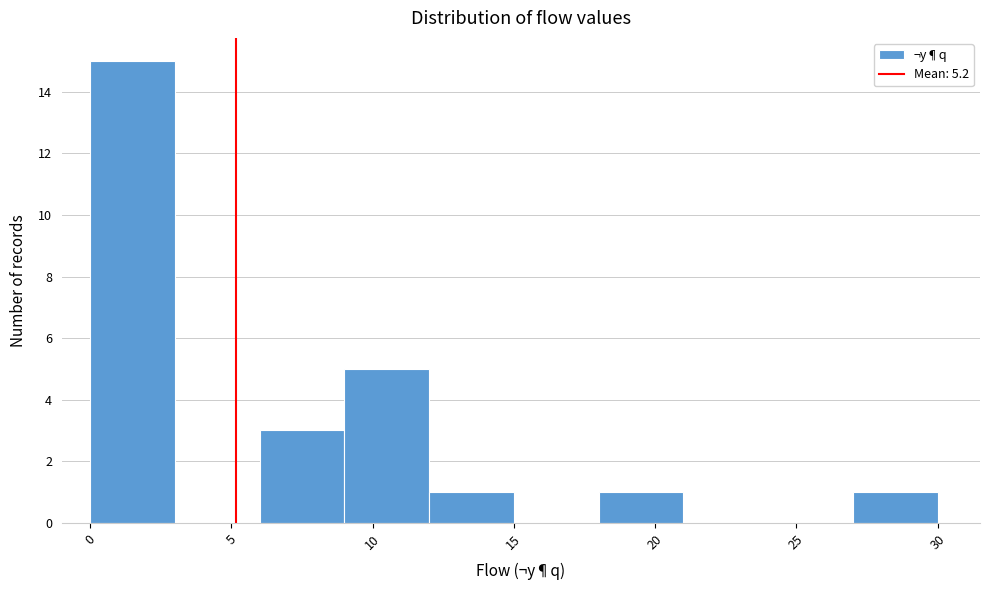

Reading left to right, transcribe this chart: for each bar, give the range it covers on the x-axis and its height. The values are not printed on the chart, so give them approximately, as read against the axis.

0 to 3: 15
3 to 6: 0
6 to 9: 3
9 to 12: 5
12 to 15: 1
15 to 18: 0
18 to 21: 1
21 to 24: 0
24 to 27: 0
27 to 30: 1